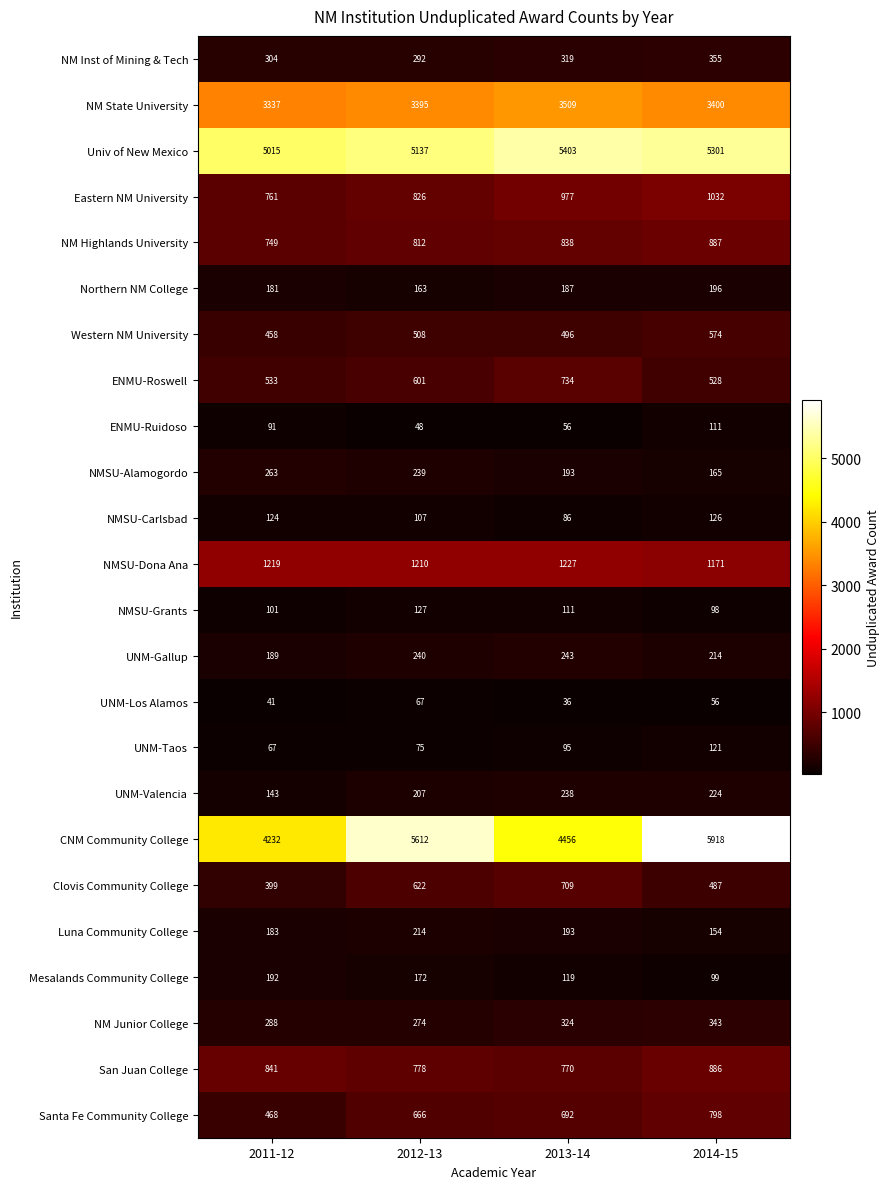

What value does the Northern NM College series have at 2012-13?

163